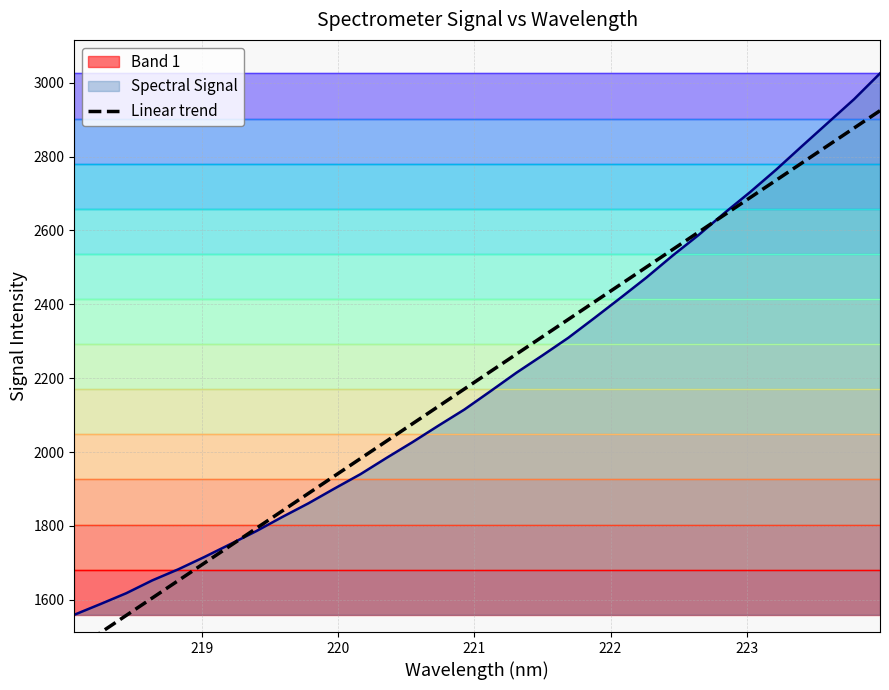

What is the difference between the maximum and minimum values?

1461.3